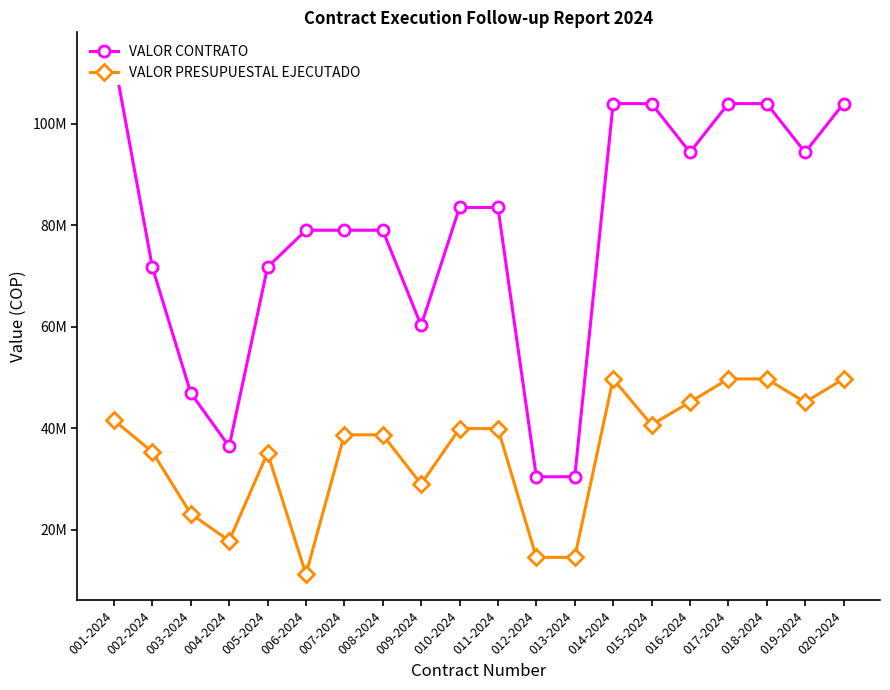

What is the approximate value of VALOR PRESUPUESTAL EJECUTADO at 005-2024?

35151752